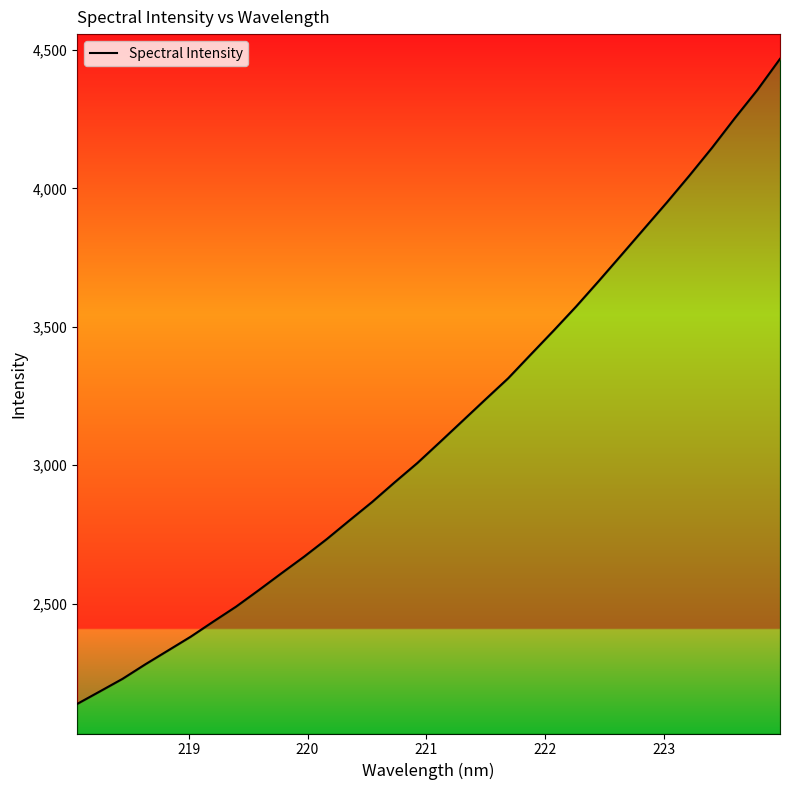

Reading right to left, transcribe all the data shown in this chart.

4467.9	4355.4	4253.2	4147.0	4046.4	3948.9	3854.4	3759.7	3665.6	3573.4	3485.8	3400.2	3313.9	3237.8	3160.9	3084.2	3008.2	2938.6	2867.1	2800.4	2732.9	2669.5	2609.4	2548.4	2488.8	2435.0	2380.2	2330.3	2280.4	2228.2	2182.7	2137.5